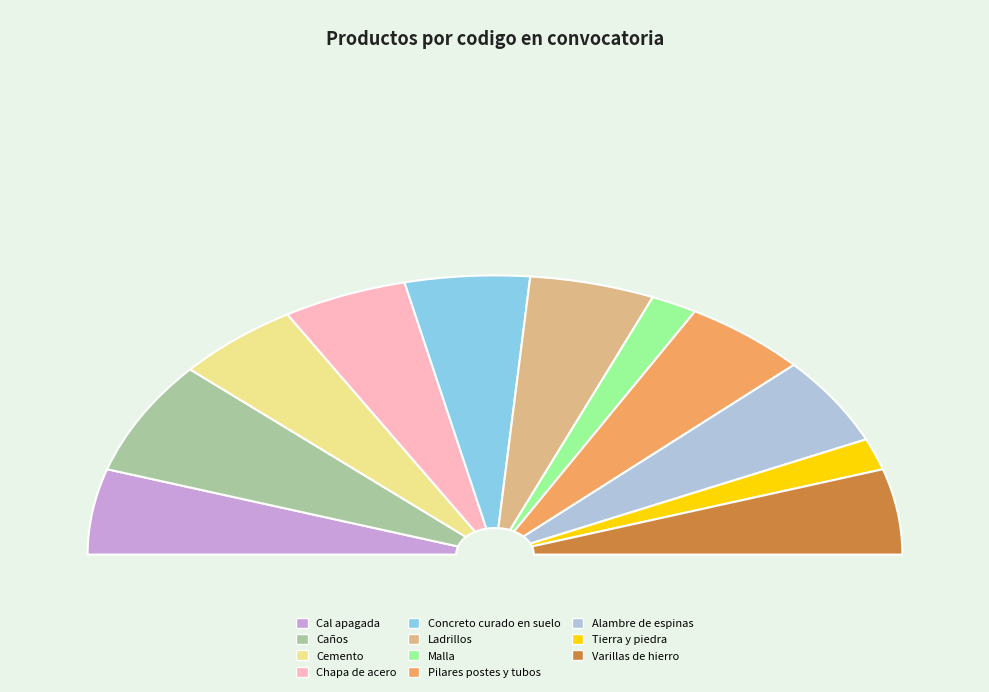

Combined, do Ladrillos and Malla account for over 50%?

No